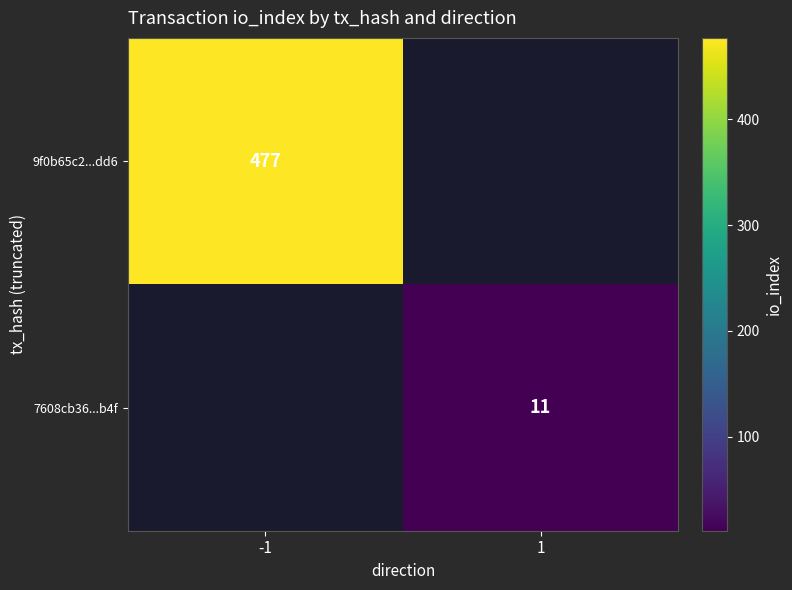

Which label corresponds to the largest value in the chart?

-1